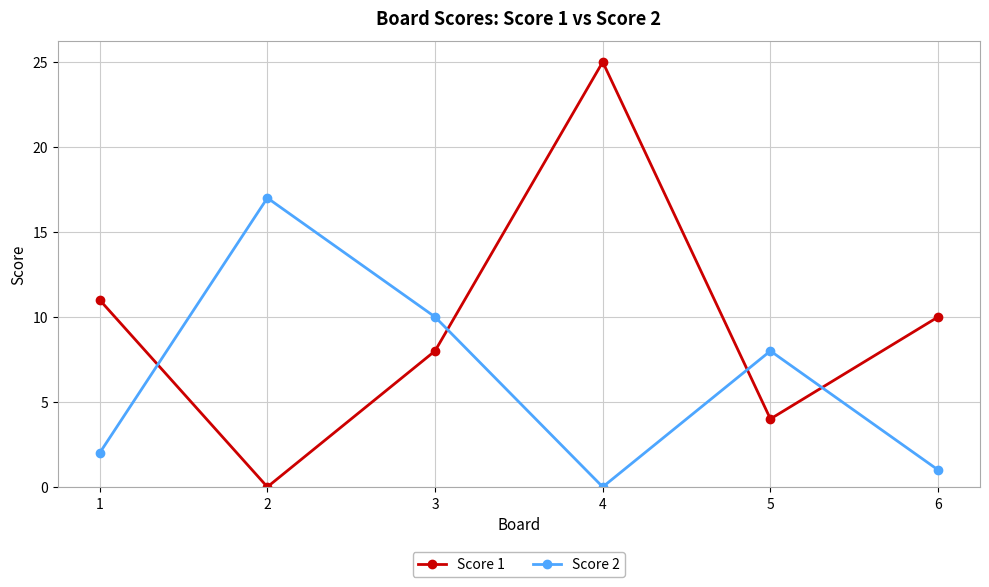

The Score 2 series shows 26 at 2. True or false?

False